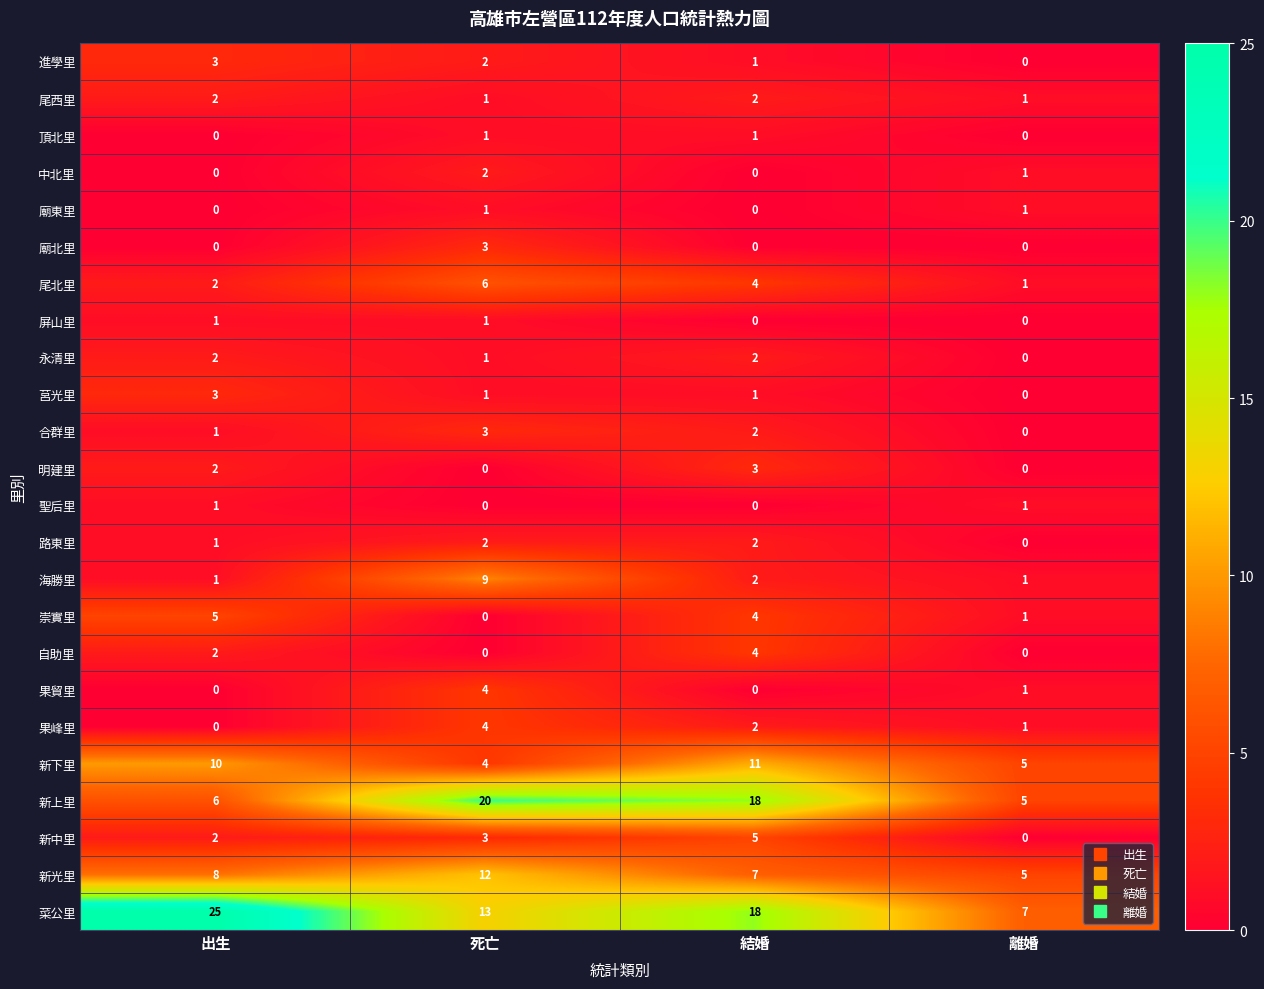

Read the 果峰里 value at 死亡.

4